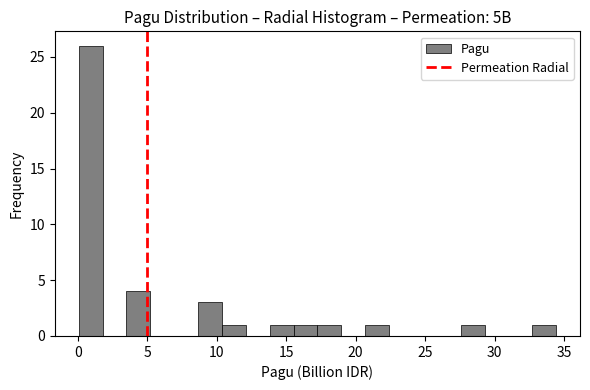

Read against the x-axis, roughly where is the centre of the tallest bar?

1.0